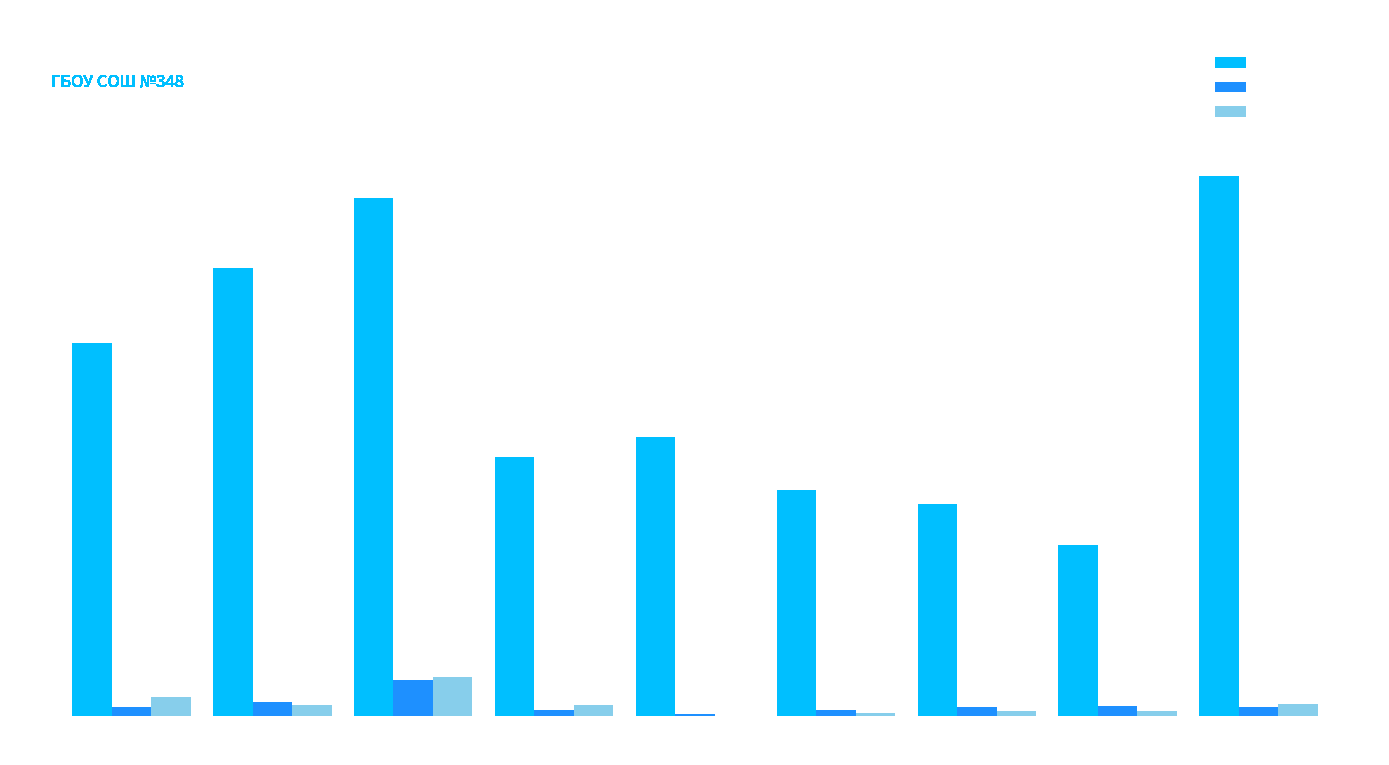

How many groups of bars are there?

9